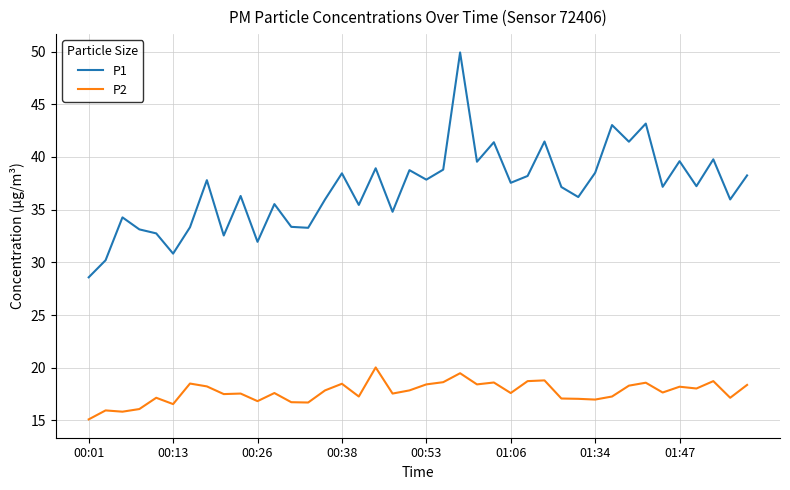

True or false: P2 and P1 cross at least once.

False